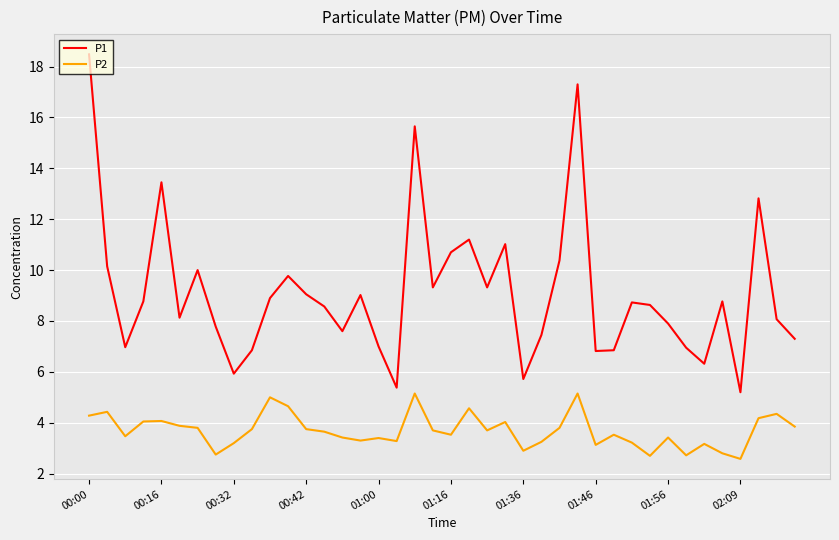

Rank the series by their average value, from lowest to highest.

P2, P1